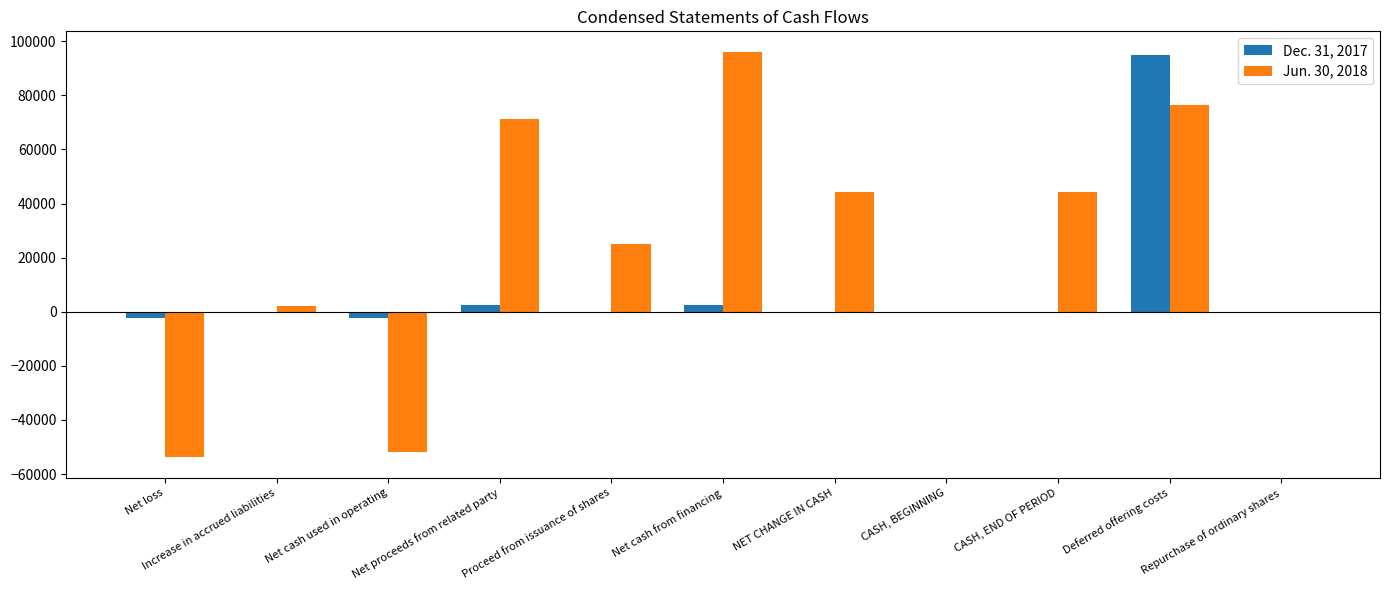

Which series has the largest total across all categories?

Jun. 30, 2018